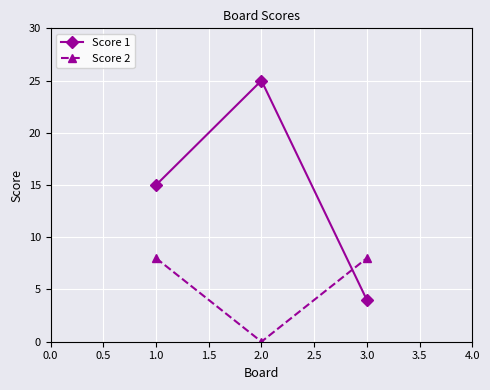

What is the label of the 2nd point from the left?

2.0